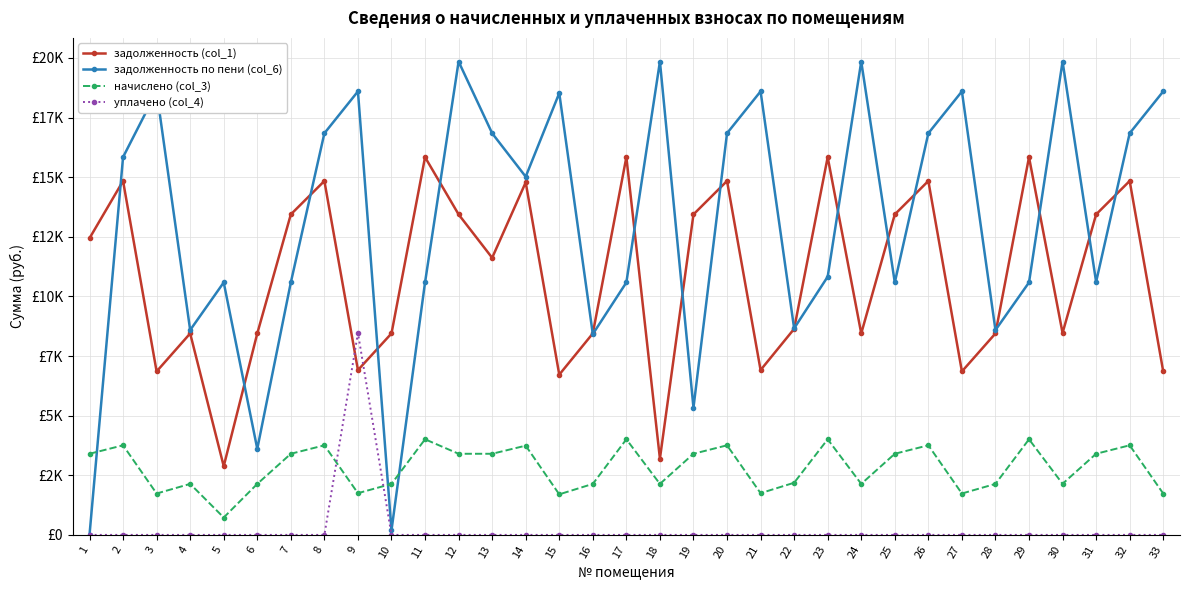

Does the chart have visible grid lines?

Yes